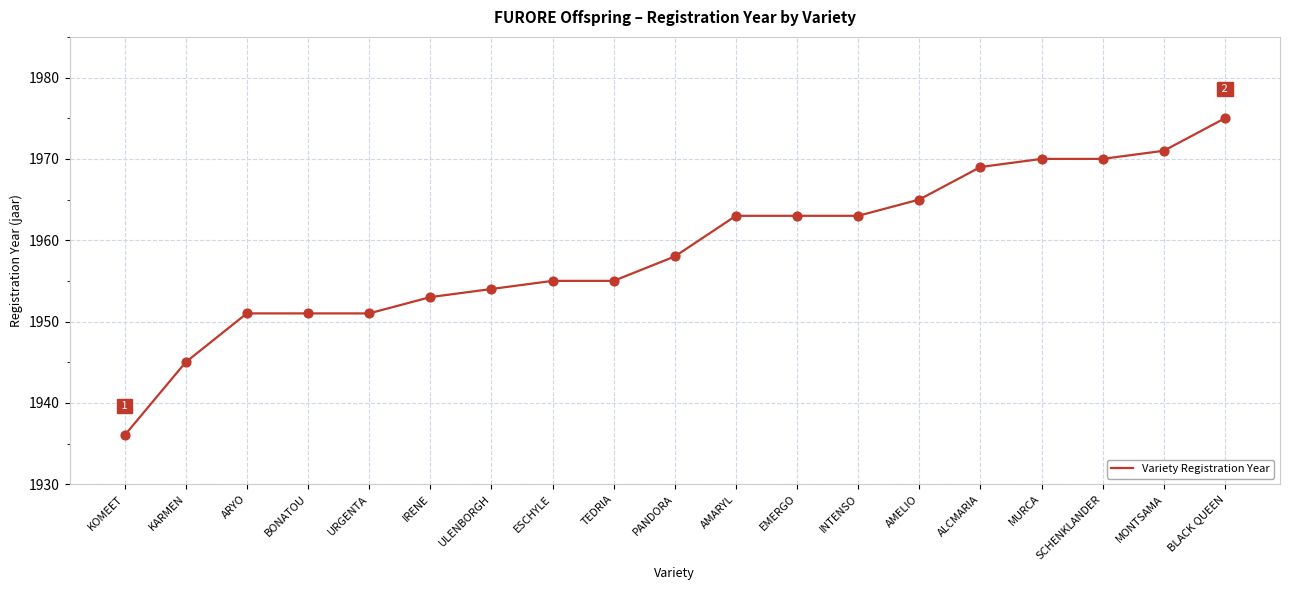

What is the change in value from SCHENKLANDER to BLACK QUEEN?

+5